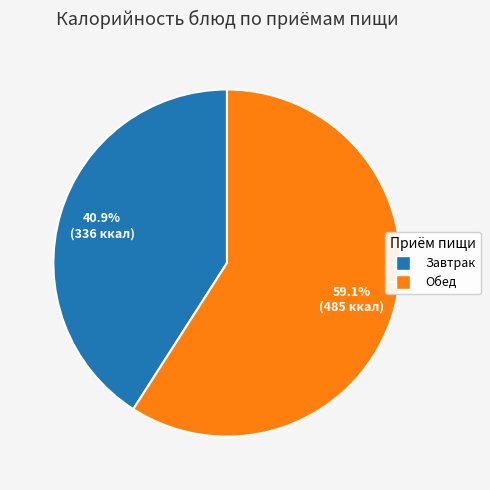

Is there a majority slice in this chart?

Yes